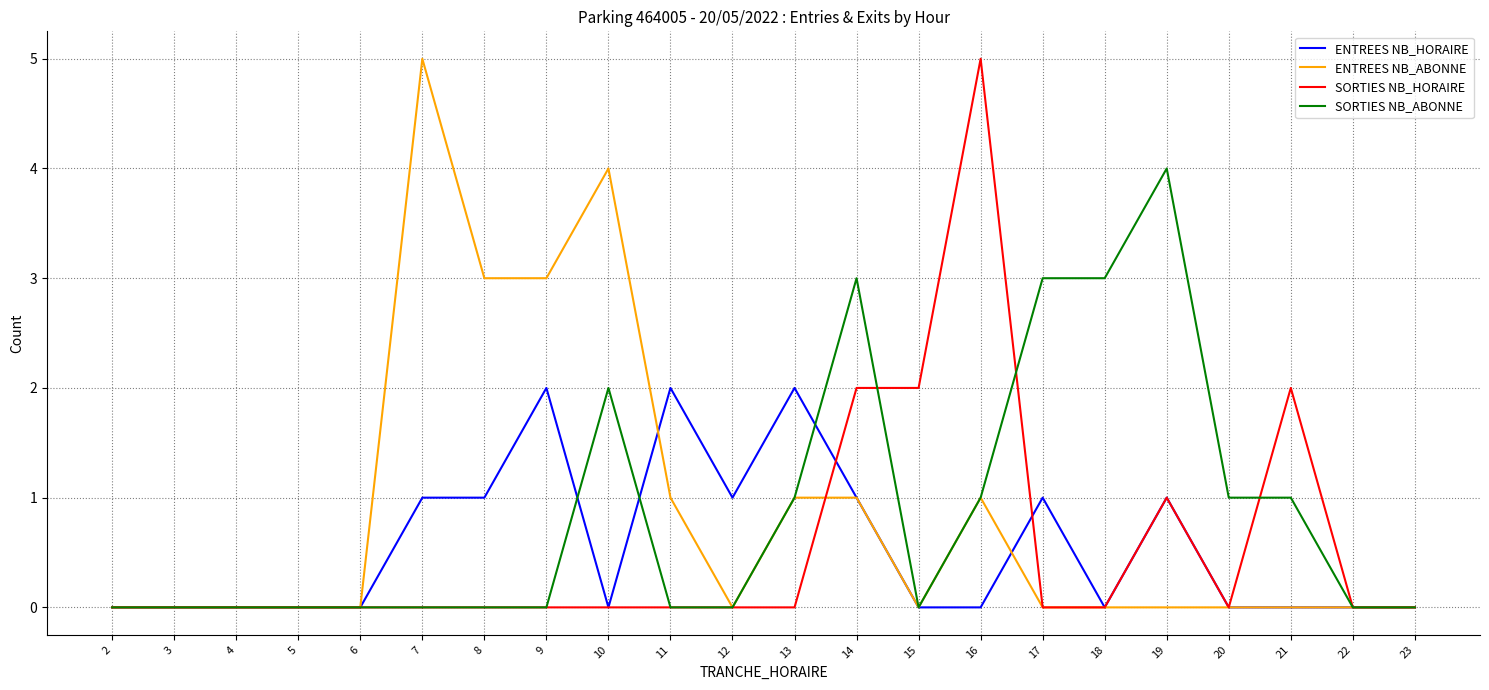

True or false: SORTIES NB_ABONNE and SORTIES NB_HORAIRE intersect in this chart.

True